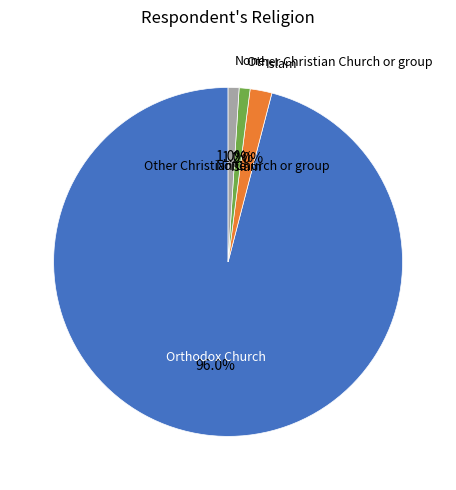

How many slices are in this pie chart?

4